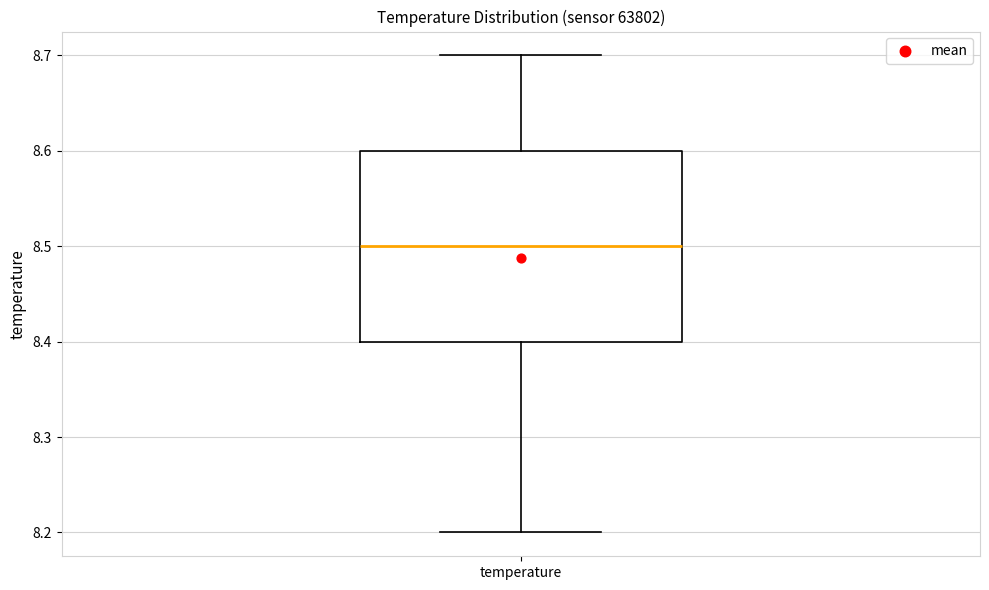

Where is the upper edge of the box for temperature on the y-axis? The values are not printed on the chart, so give them approximately, as read against the axis.

8.6